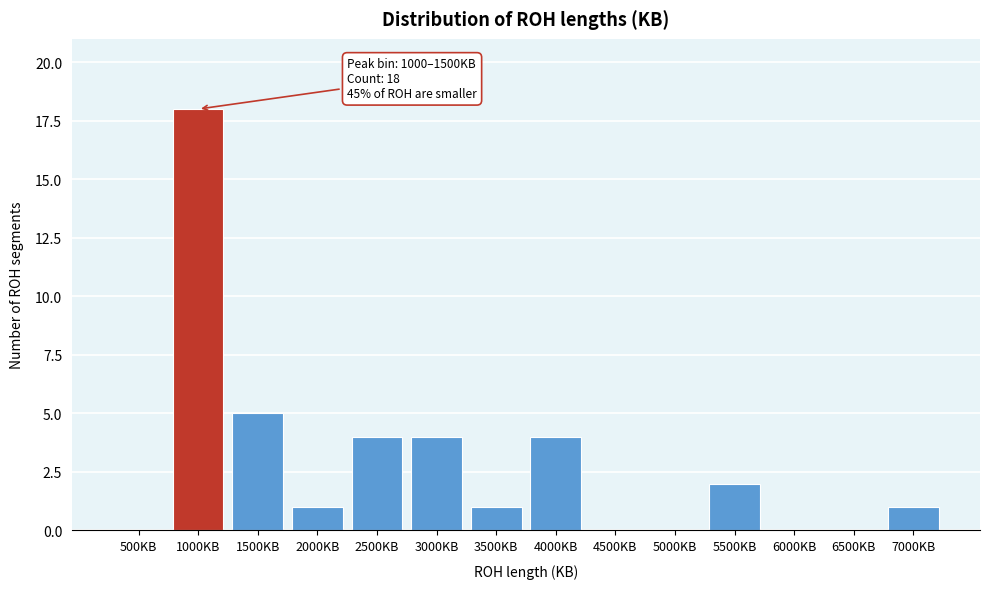

Reading left to right, extract all data points from this chart.

500KB=0	1000KB=18	1500KB=5	2000KB=1	2500KB=4	3000KB=4	3500KB=1	4000KB=4	4500KB=0	5000KB=0	5500KB=2	6000KB=0	6500KB=0	7000KB=1